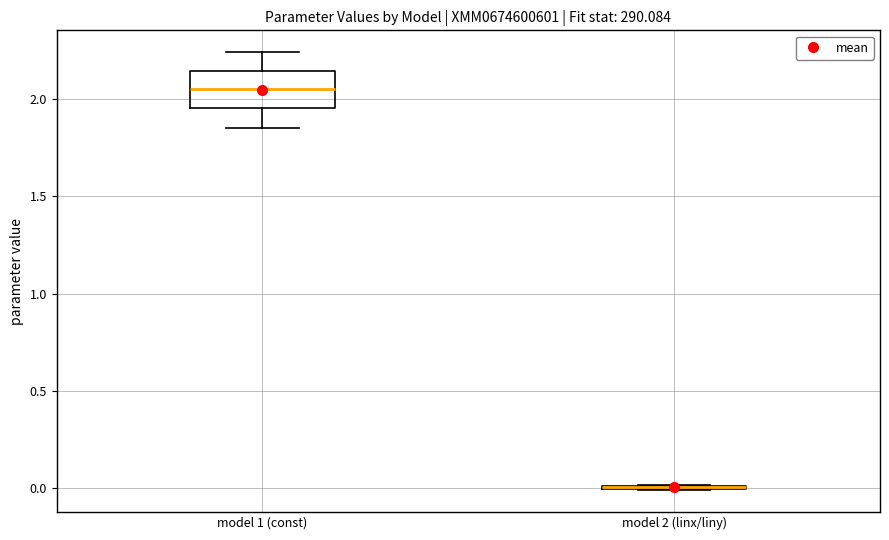

Reading left to right, read every box against the y-axis: the position of its median line, the range the box covers, and the ends of its whiskers. The values are not printed on the chart, so give them approximately, as read against the axis.

model 1 (const): median 2.05, box 1.95 to 2.15, whiskers 1.85 to 2.25
model 2 (linx/liny): box collapsed to a line at 0.00, whiskers 0.00 to 0.00